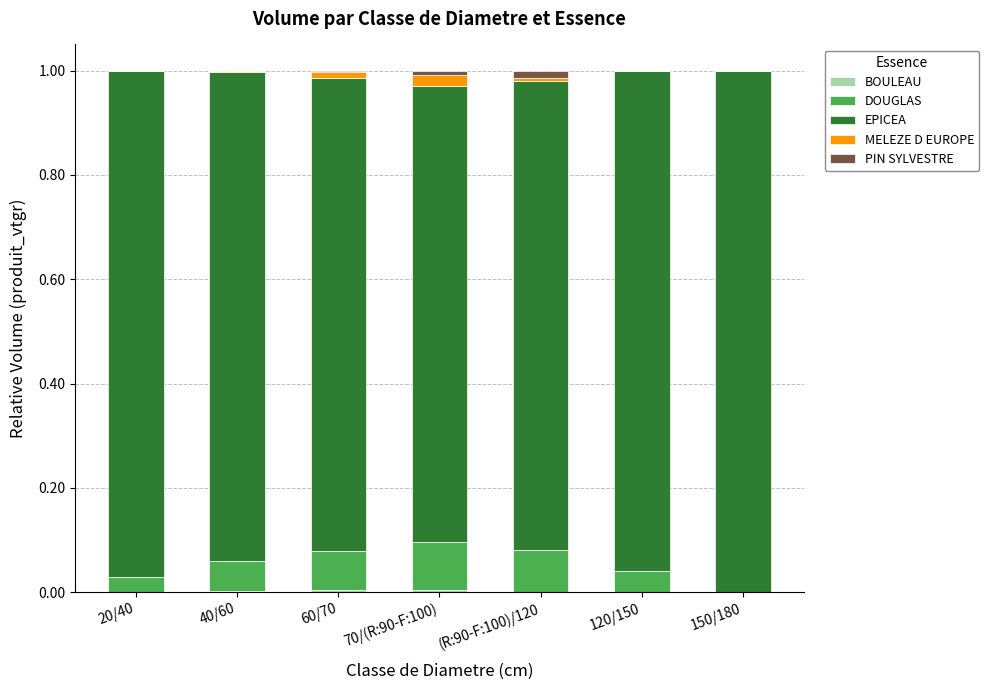

How many data points does each series have?

7